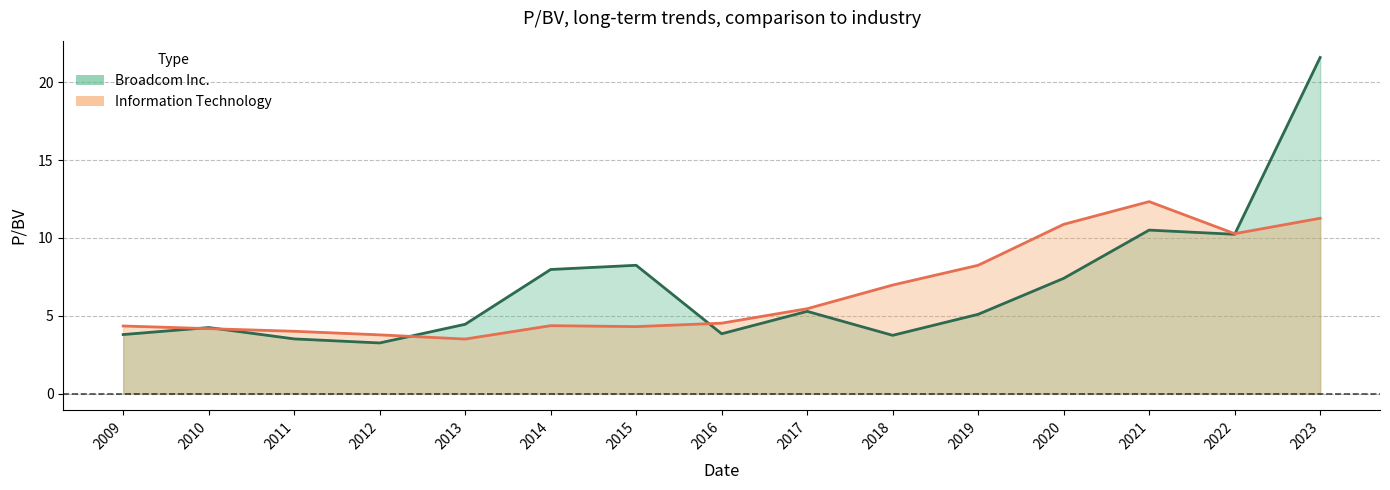

At which label is Broadcom Inc. closest to 12?

2021